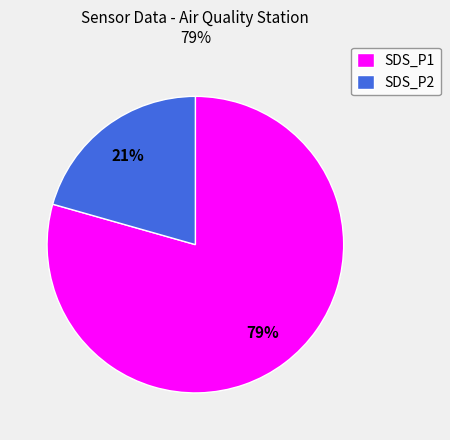

Combined, do SDS_P2 and SDS_P1 account for over 50%?

Yes